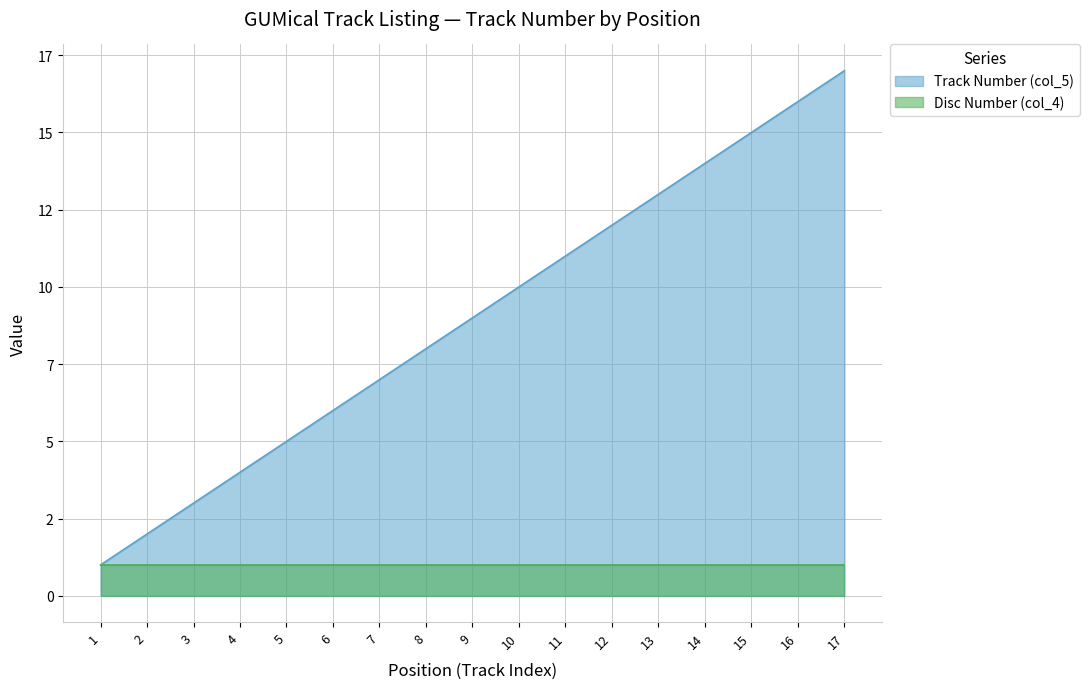

Count the number of values greater than 9.

8